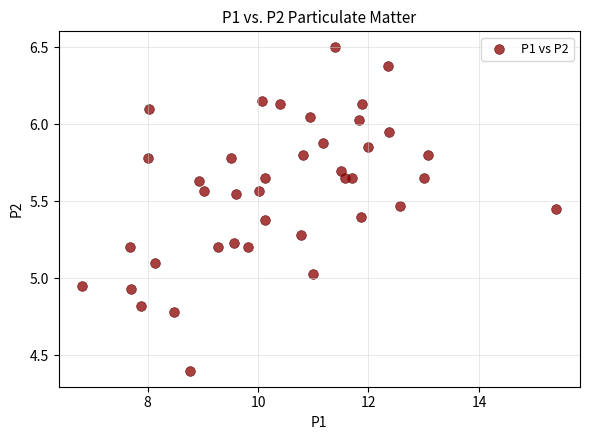

What is the range of Y values (max minus min)?

2.1